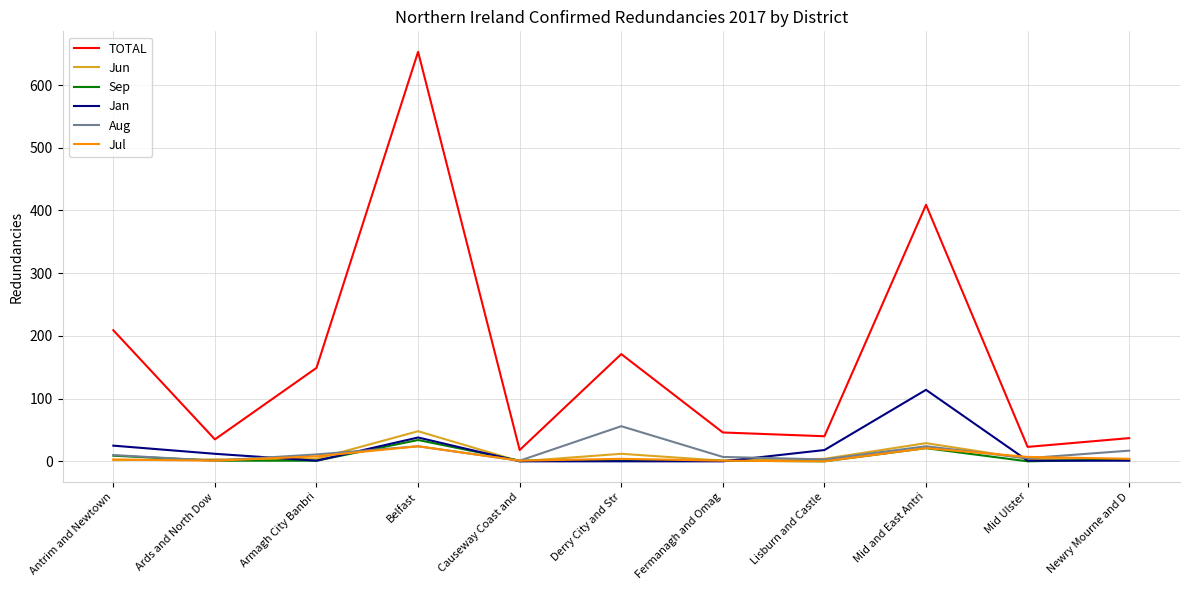

What is the minimum value for Aug?

1